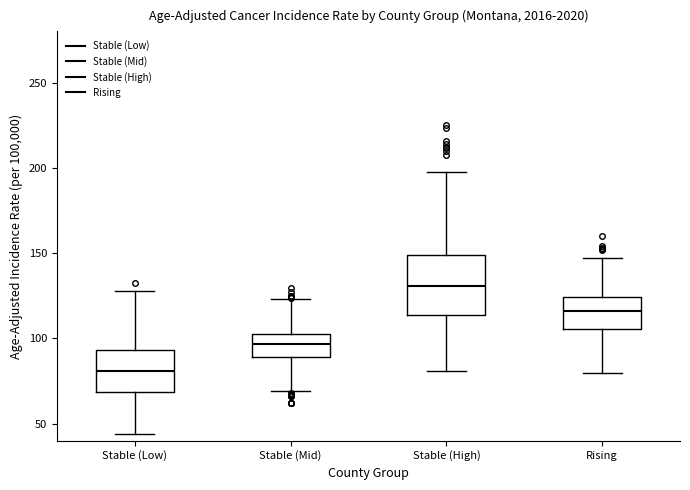

Where does the median line of the box for Stable (Low) sit on the y-axis? The values are not printed on the chart, so give them approximately, as read against the axis.

80